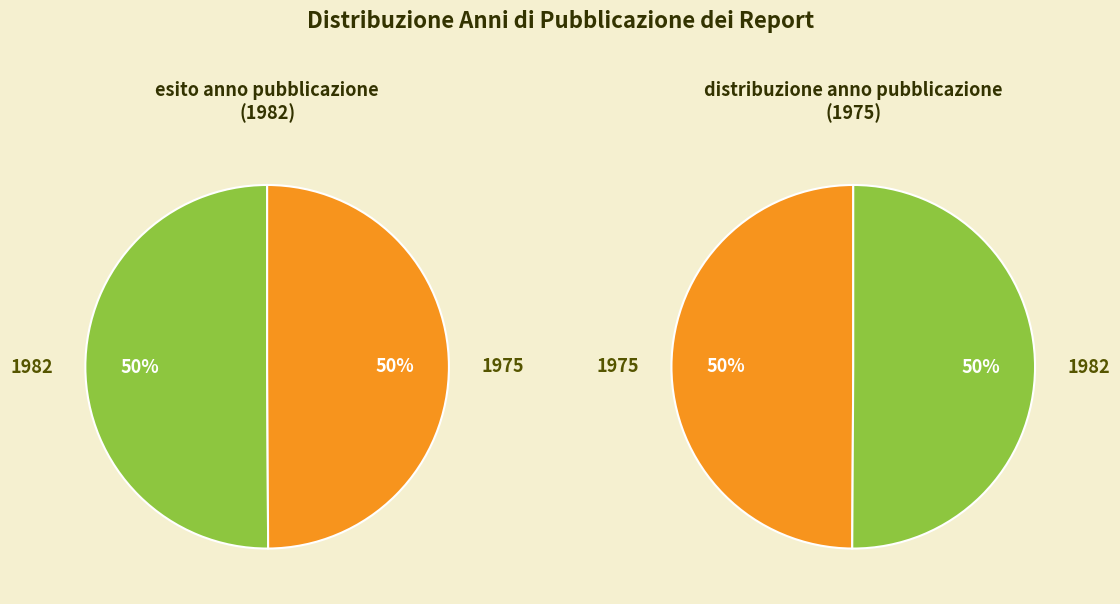

Approximately how many times larger is the value at 1975 compared to 1982?

1.0